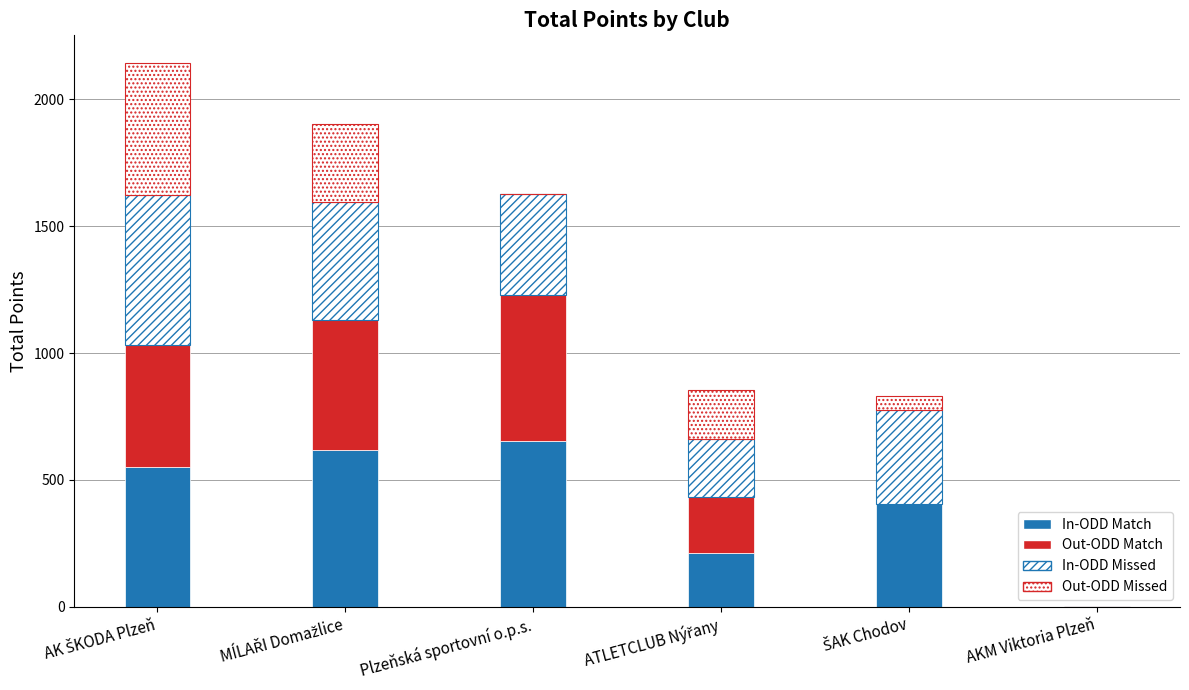

Is it true that Out-ODD Match equals 577 at Plzeňská sportovní o.p.s.?

True